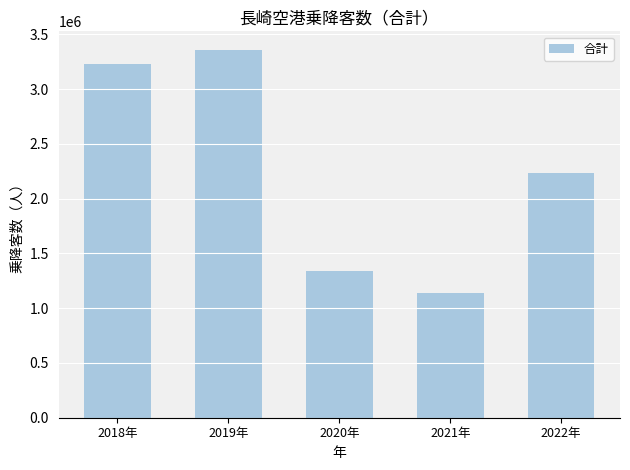

Which has a higher value, 2020年 or 2019年?

2019年